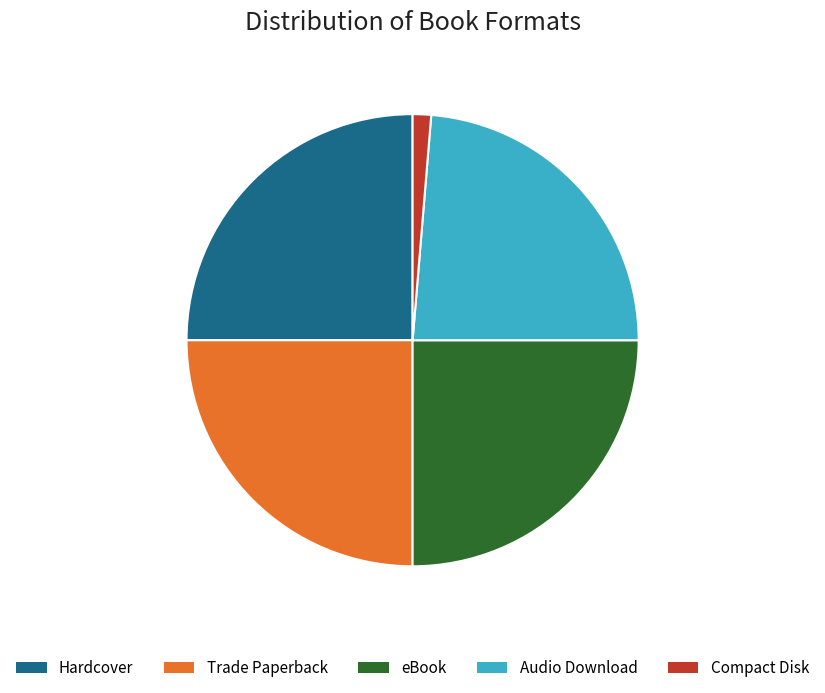

Is it true that eBook is 25% of the pie?

True